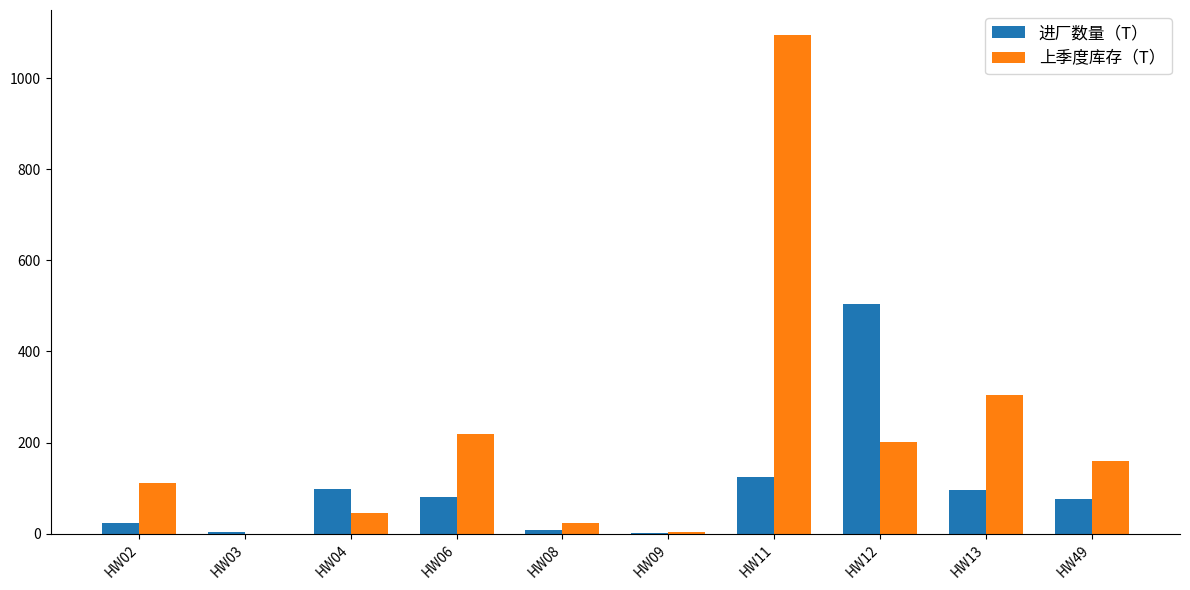

Is the value of 上季度库存（T） at HW03 greater than the value of 进厂数量（T） at HW02?

No